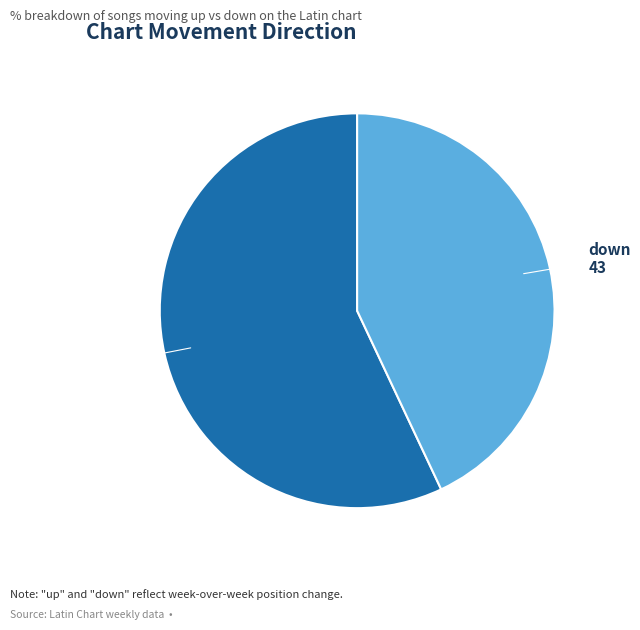

Is there any slice that represents more than half of the pie?

Yes